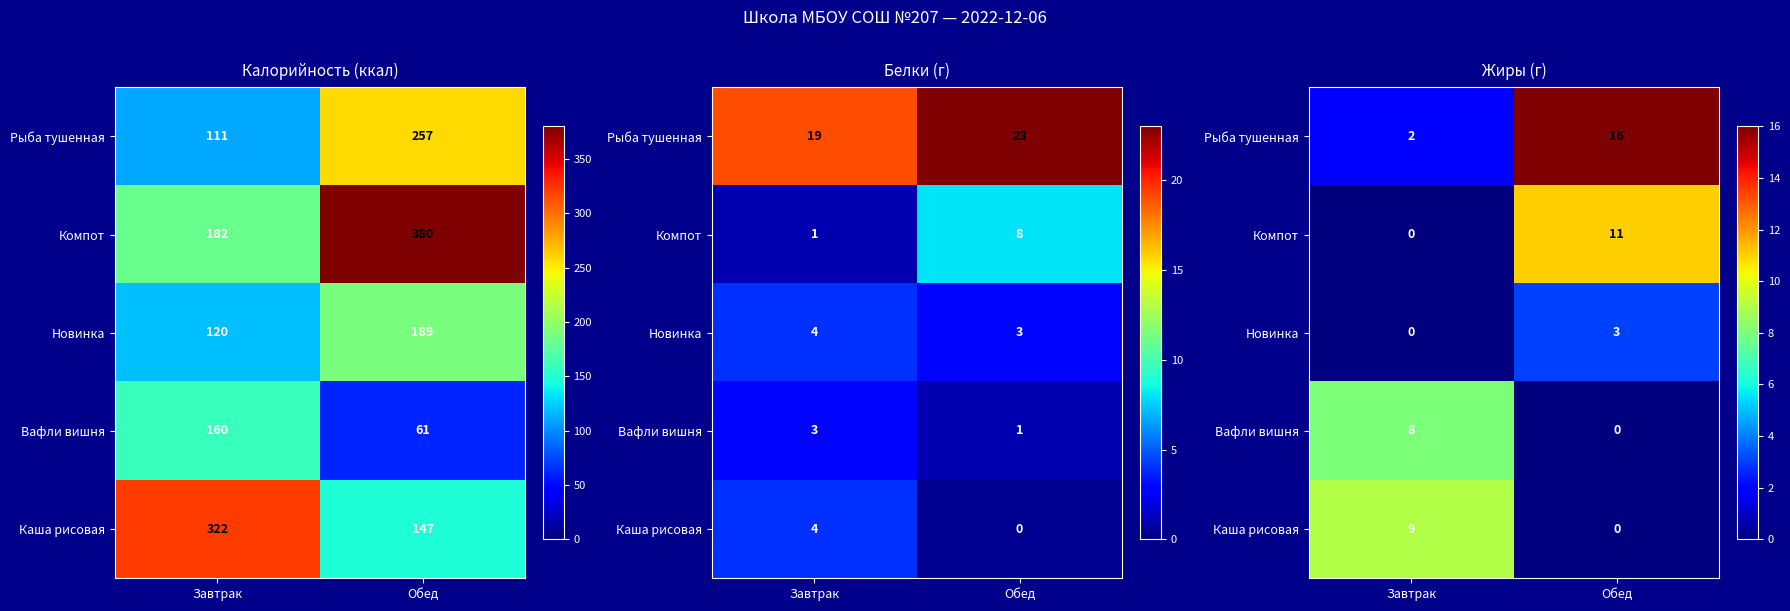

How many distinct data groups are displayed?

5